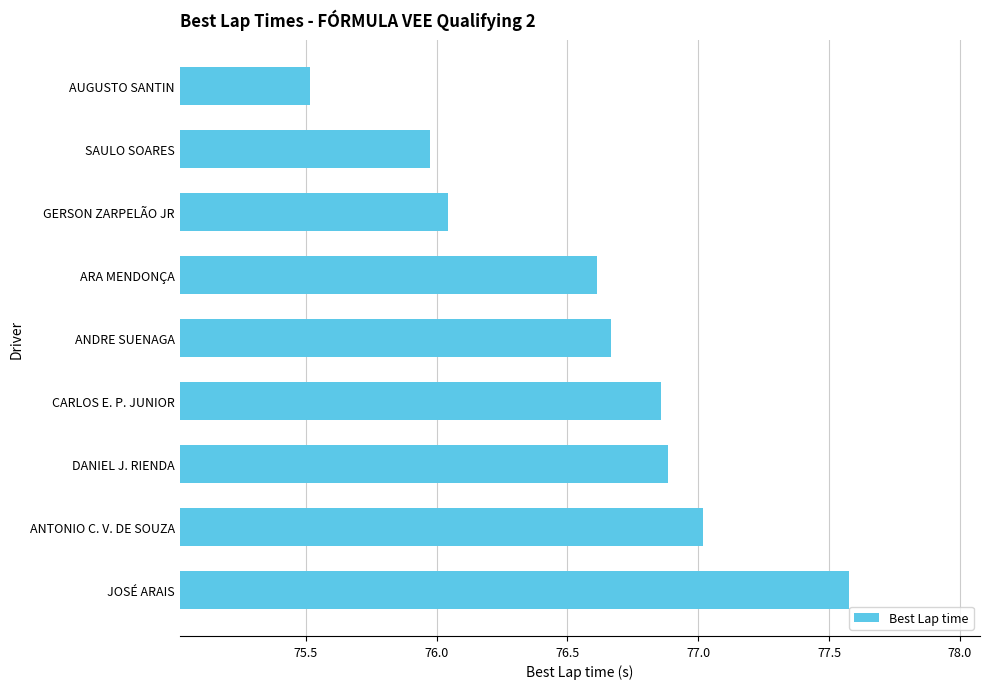

What is the minimum value shown in the chart?

75.5